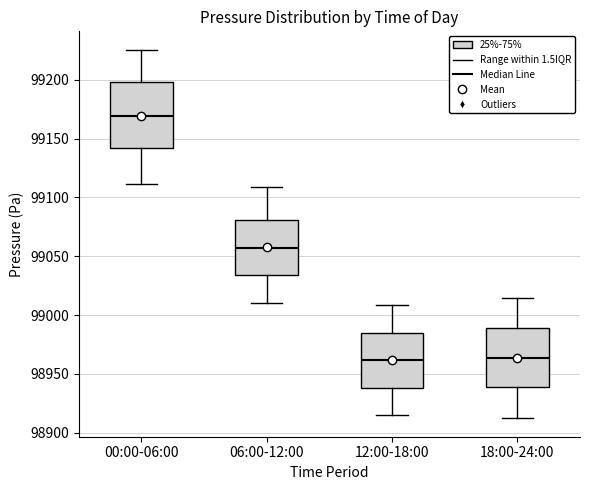

Where does the median line of the box for 06:00-12:00 sit on the y-axis? The values are not printed on the chart, so give them approximately, as read against the axis.

99055